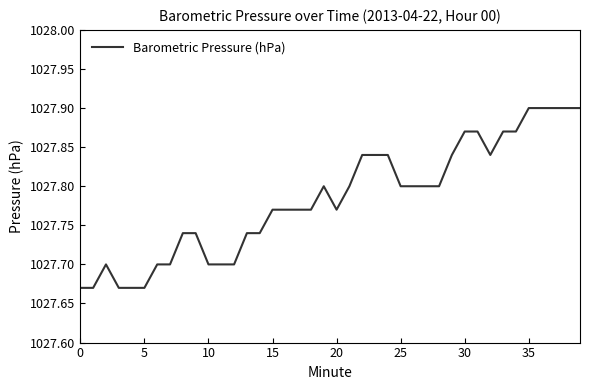

How many points are higher than both their immediate neighbors (excluding endpoints)?

2